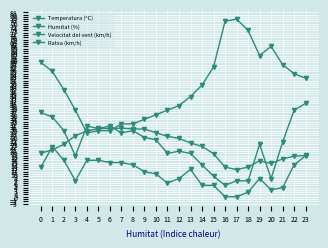

Is the value of Ratxa (km/h) at 18 greater than the value of Velocitat del vent (km/h) at 2?

No